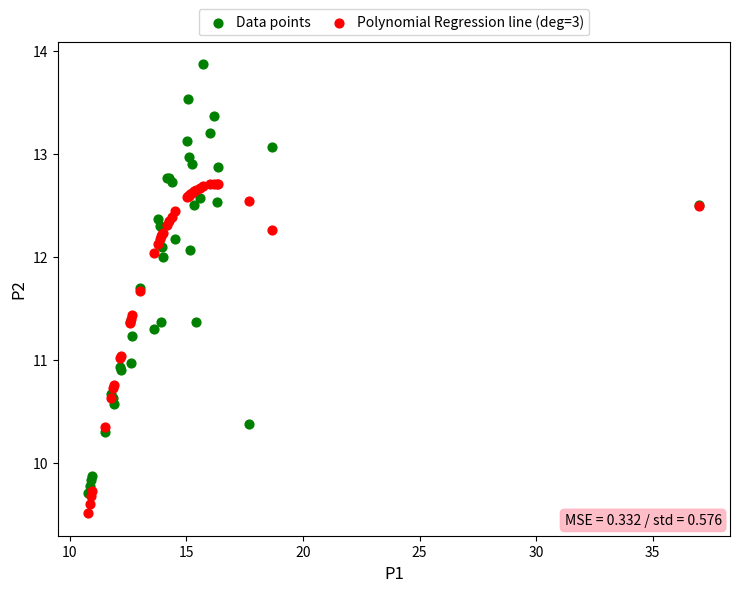

Which series contains the lowest Y value?

Polynomial Regression line (deg=3)